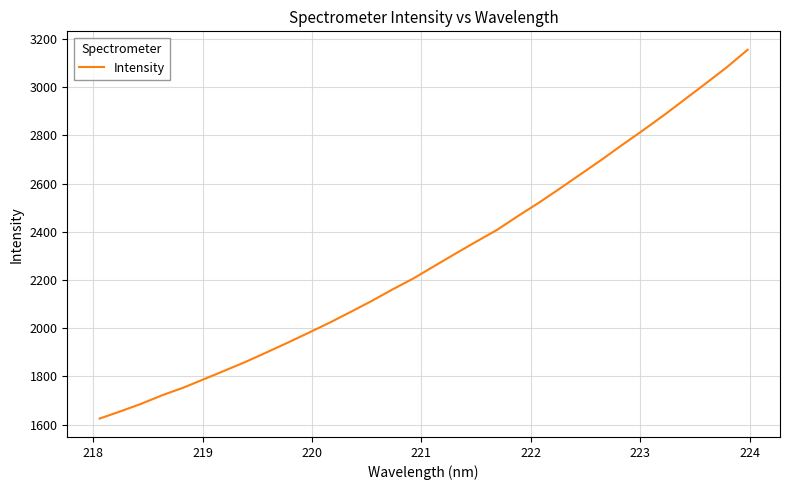

Count the number of categories in the chart.

32